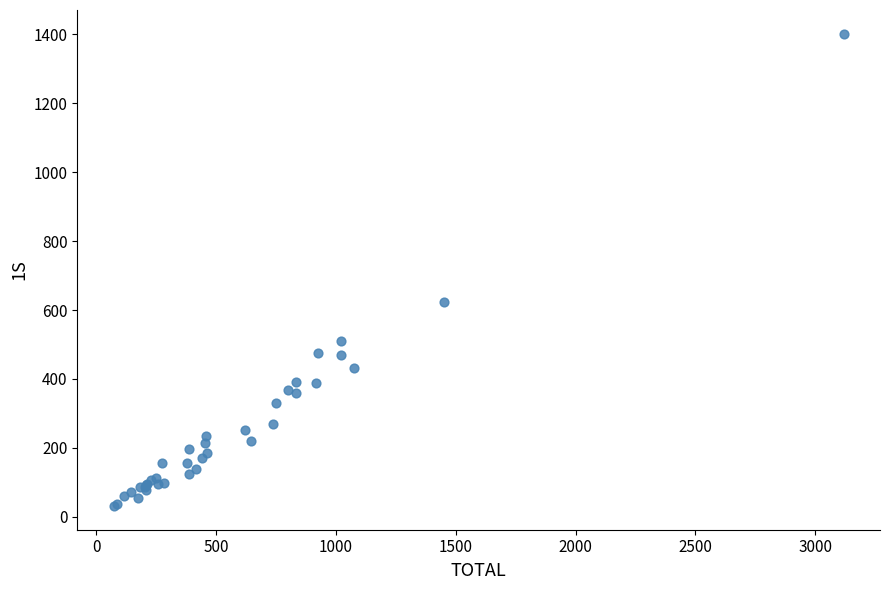

What Y value in the scatter plot is closest to 716?

623